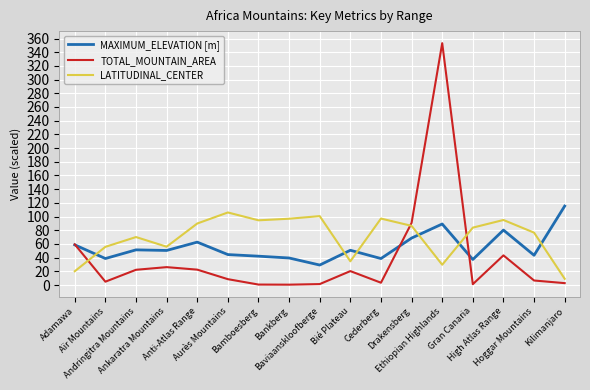

The value of TOTAL_MOUNTAIN_AREA at Anti-Atlas Range is 22.5. True or false?

True